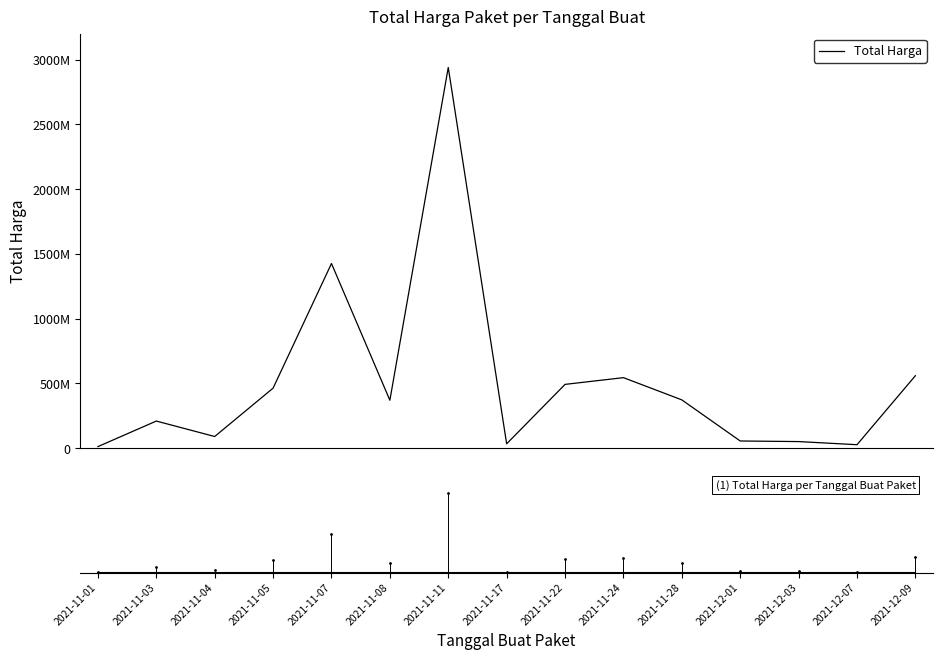

Reading right to left, extract all data points from this chart.

2021-12-09=559971000	2021-12-07=27412000	2021-12-03=51601000	2021-12-01=56152800	2021-11-28=373404000	2021-11-24=544934200	2021-11-22=493000000	2021-11-17=34292000	2021-11-11=2939002240	2021-11-08=370566800	2021-11-07=1425867900	2021-11-05=464002100	2021-11-04=90672075	2021-11-03=209913270	2021-11-01=12787500